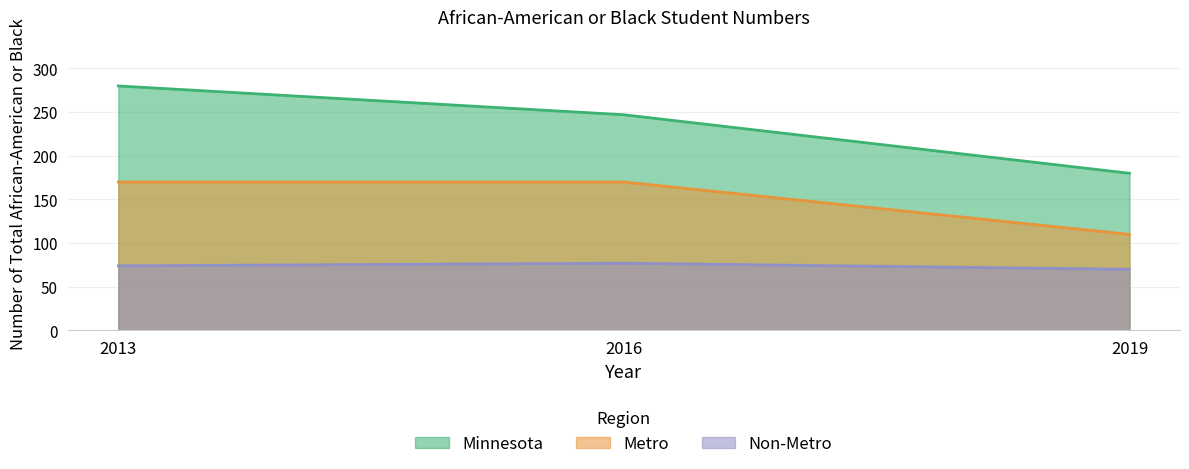

Rank the series by their average value, from lowest to highest.

Non-Metro, Metro, Minnesota